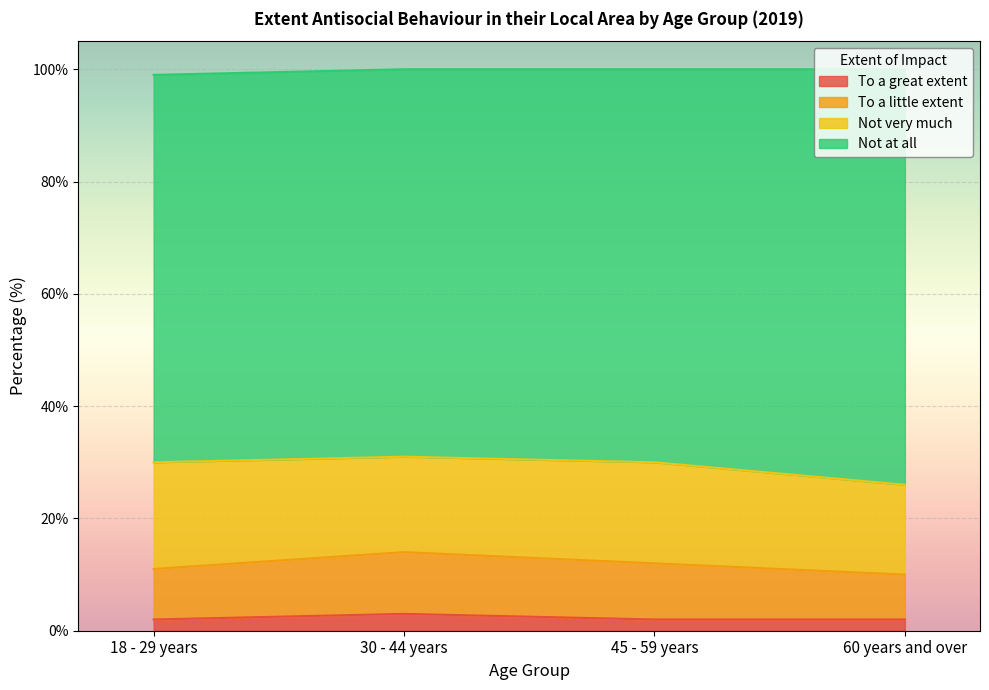

What is the label of the 3rd point from the left?

45 - 59 years